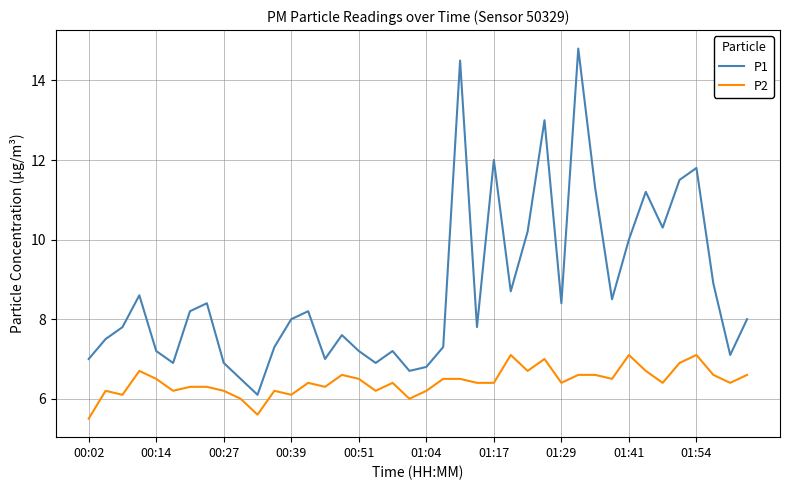

Rank the series by their average value, from highest to lowest.

P1, P2